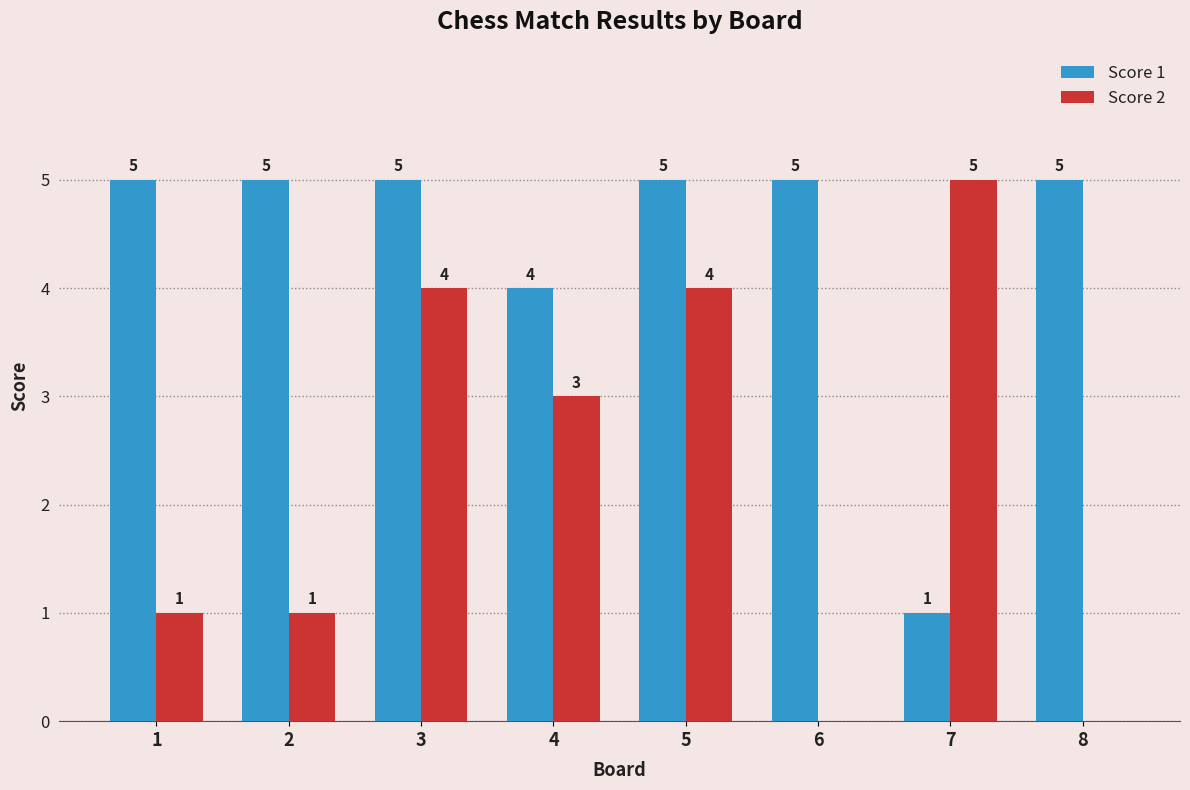

How many groups of bars are there?

8